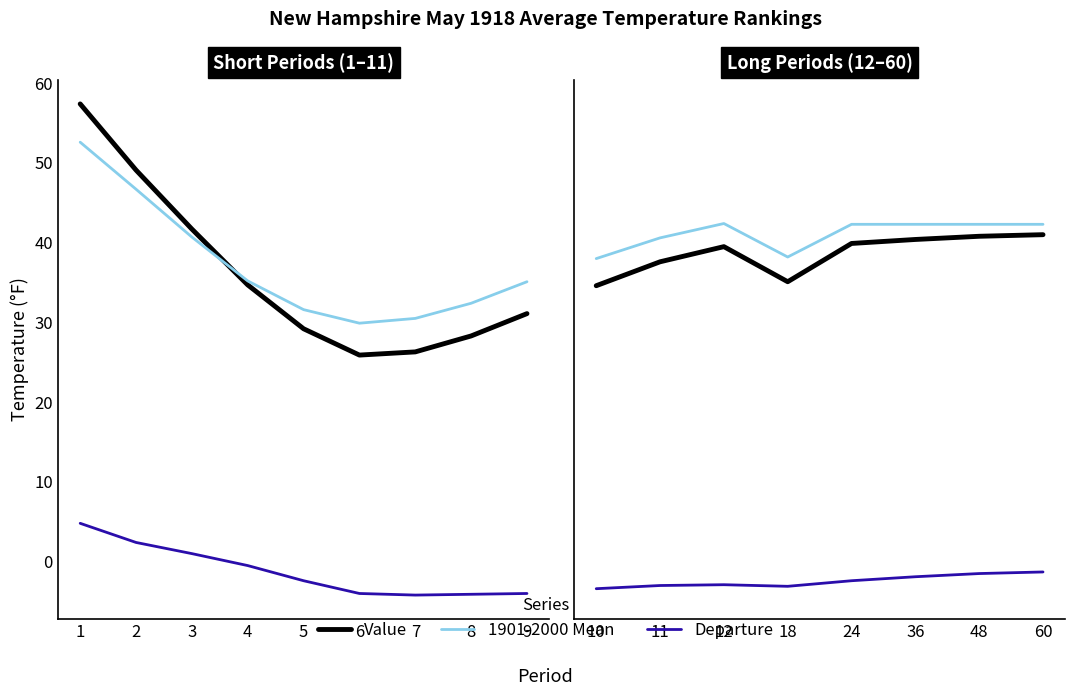

Between 4 and 2, which is larger?

2